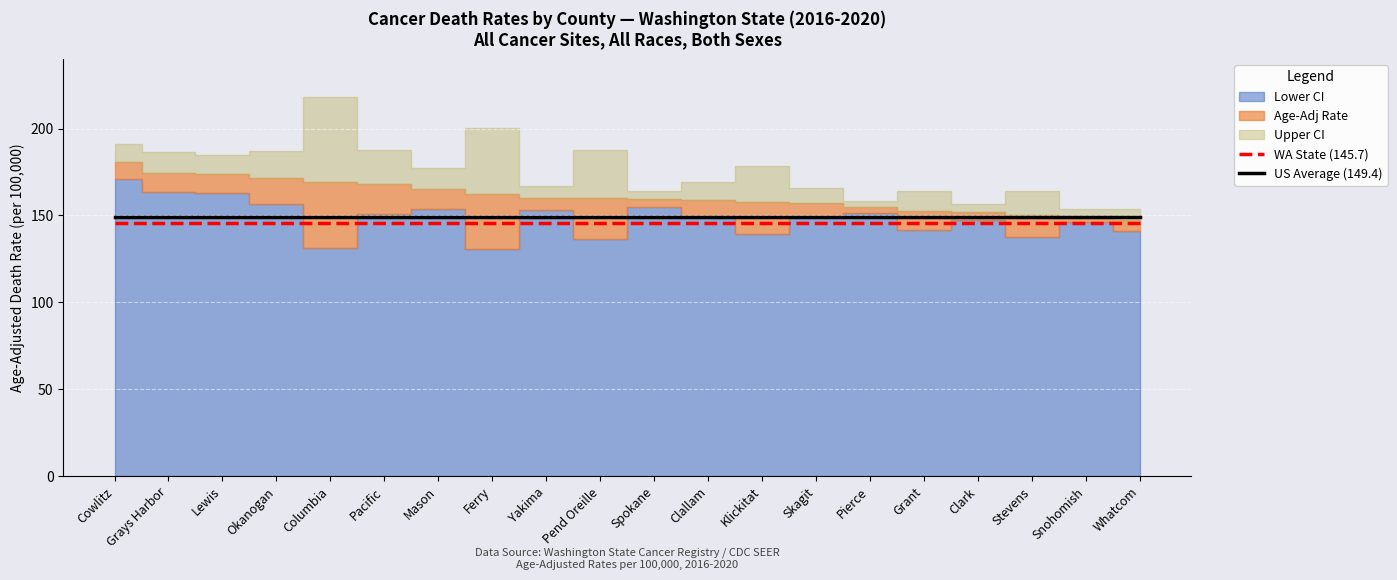

At which category is the sum across all series the highest?

Cowlitz